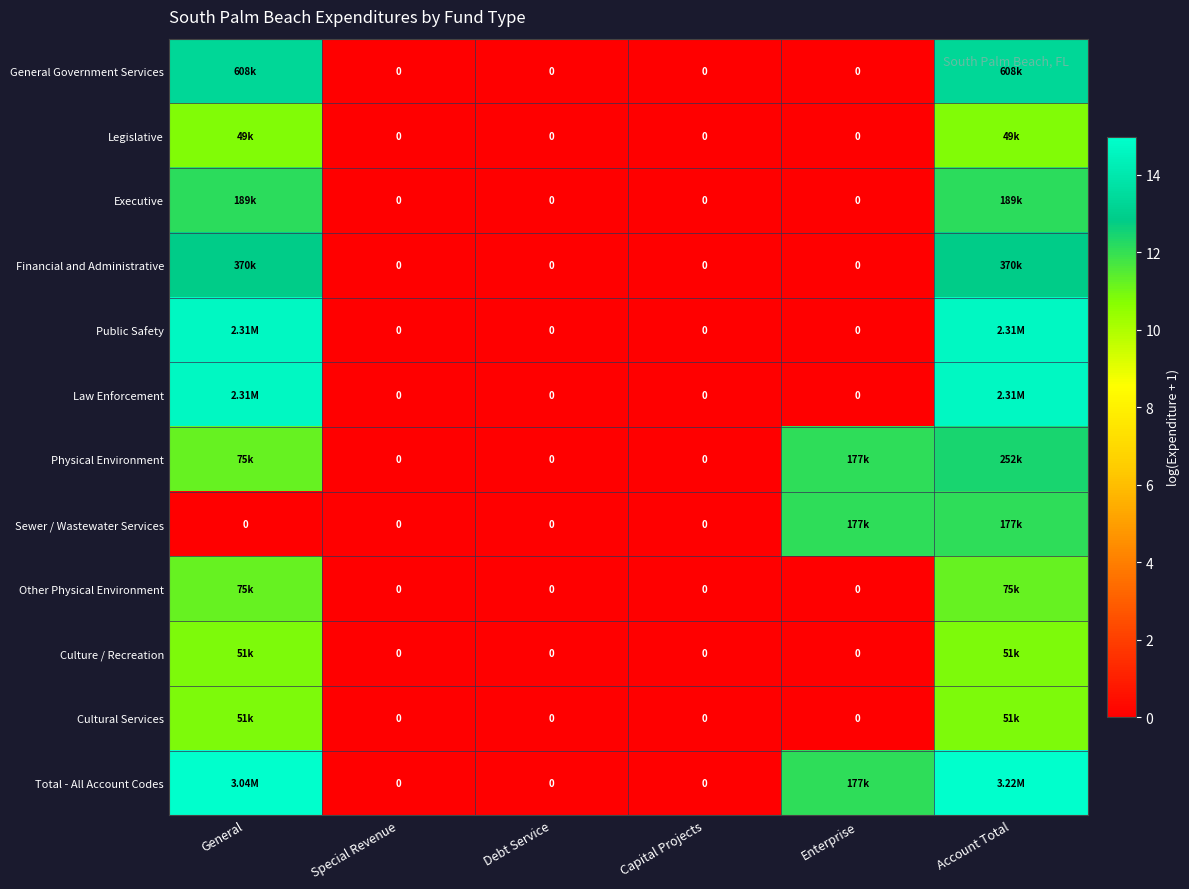

Which has a higher value, Capital Projects or Special Revenue?

Capital Projects